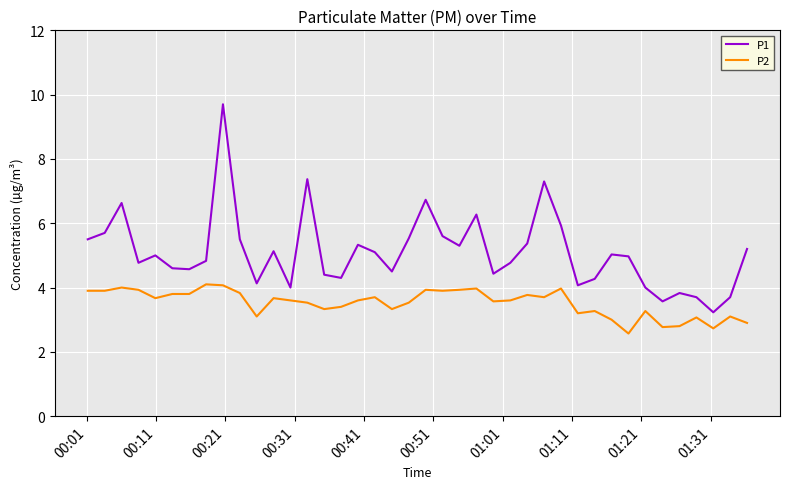

True or false: P1 and P2 cross at least once.

False